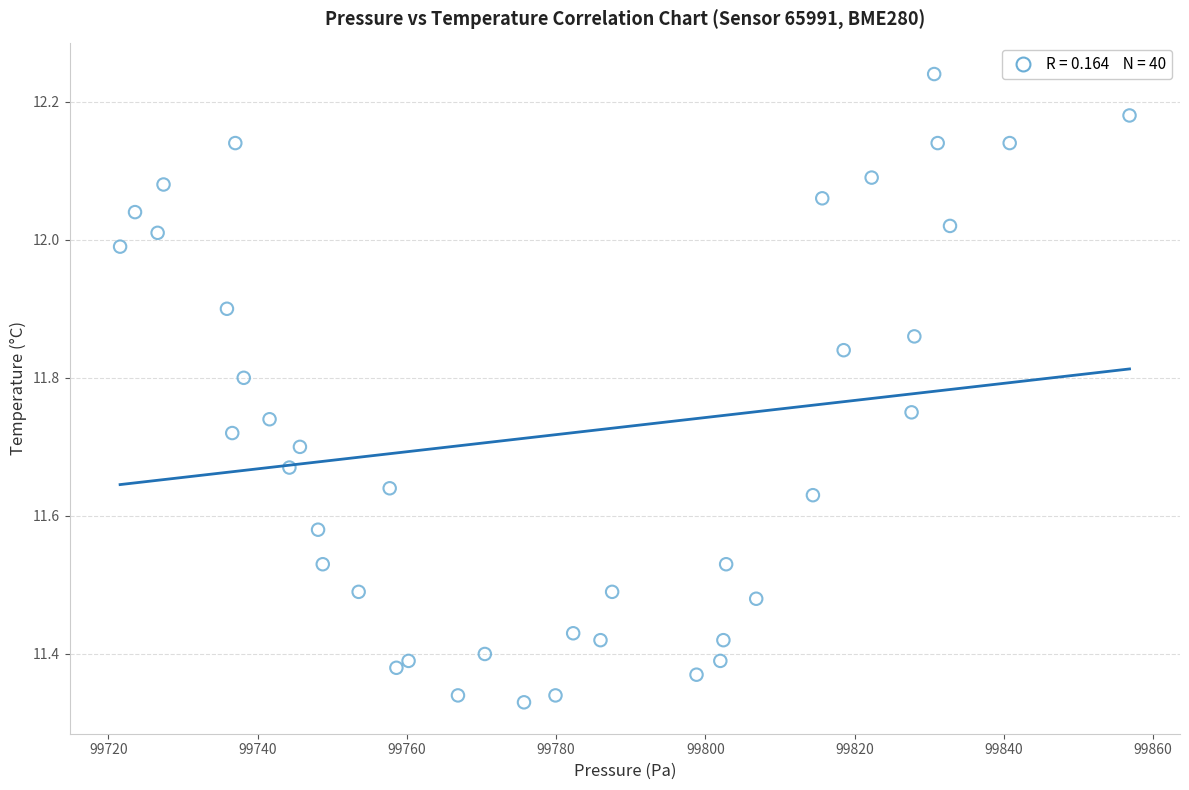

What is the range of X values (max minus min)?

135.3